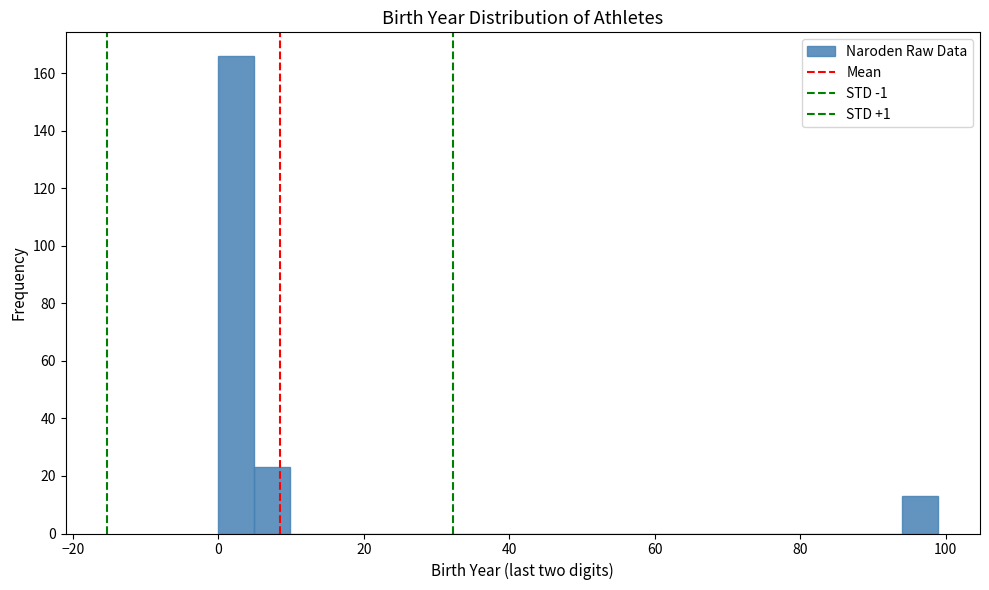

Read against the x-axis, roughly where is the centre of the tallest bar?

2